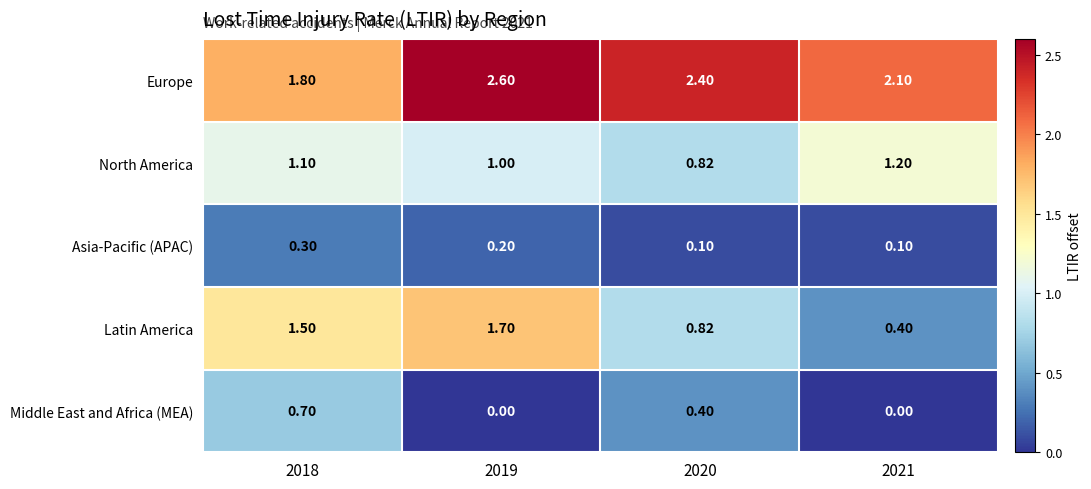

Rank the series at 2021 from lowest to highest value.

Middle East and Africa (MEA), Asia-Pacific (APAC), Latin America, North America, Europe